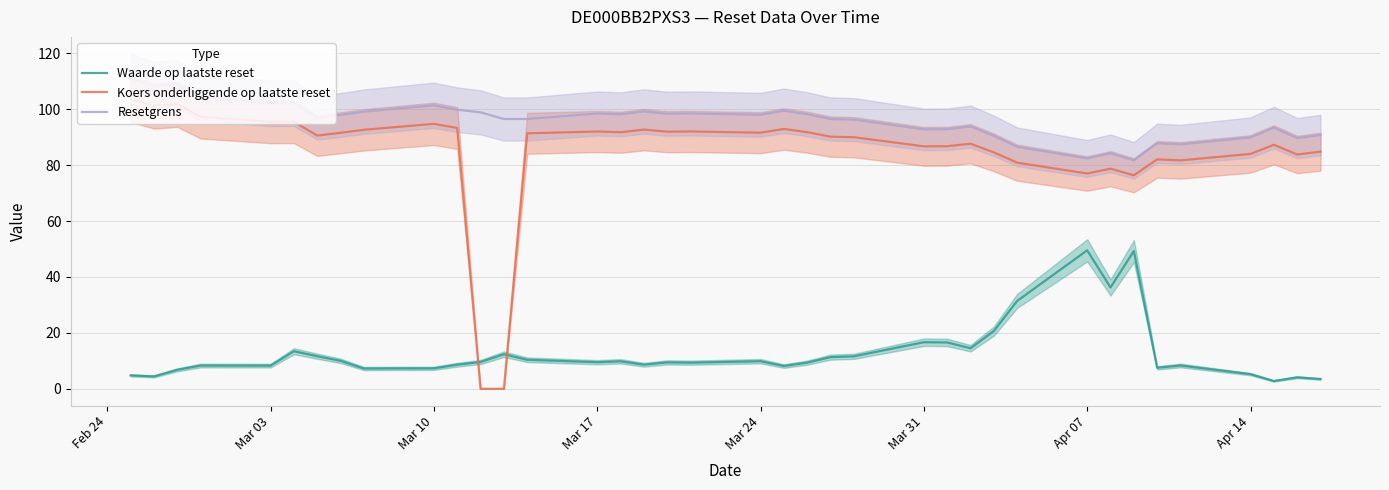

True or false: Resetgrens and Waarde op laatste reset intersect in this chart.

False